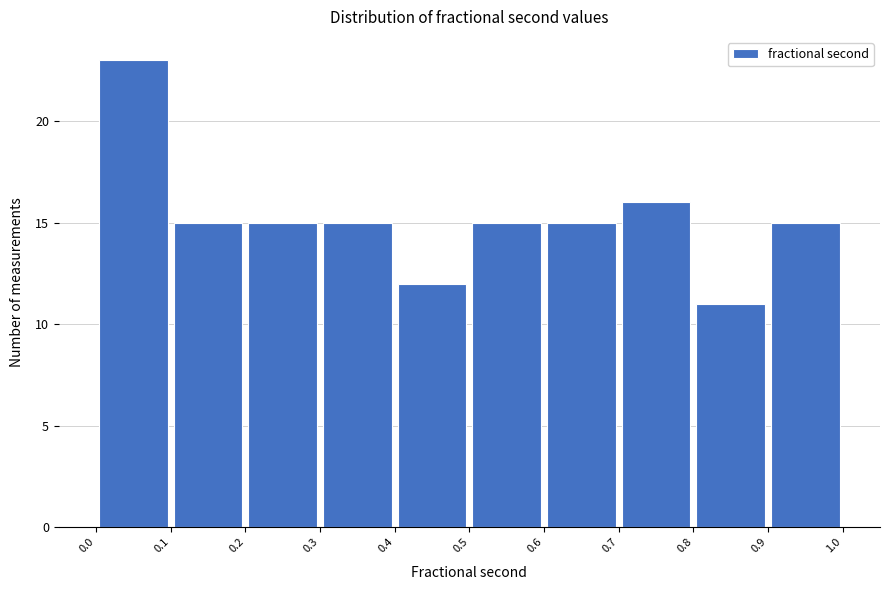

Over which range of the x-axis is the bar tallest?

0.0 to 0.1